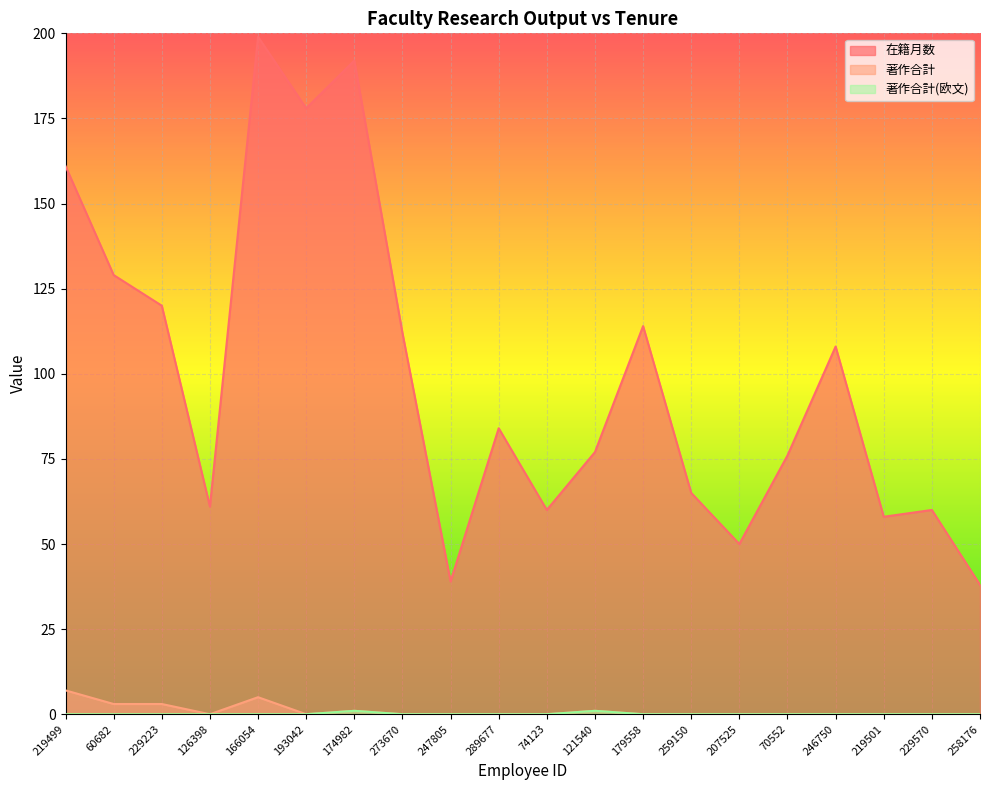

What is the label of the 16th point from the right?

166054